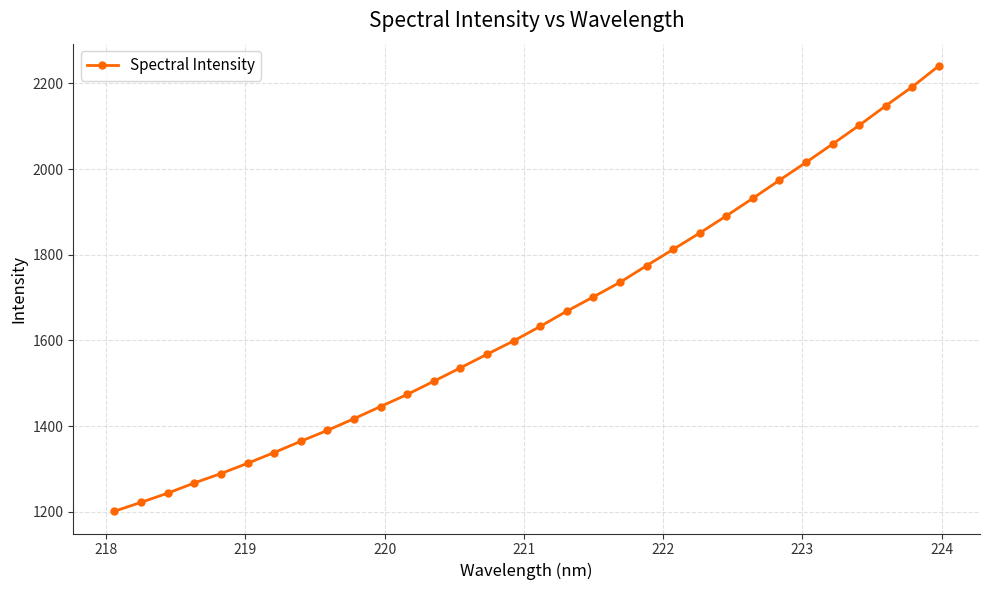

What is the difference between the second highest and minimum values?

990.7